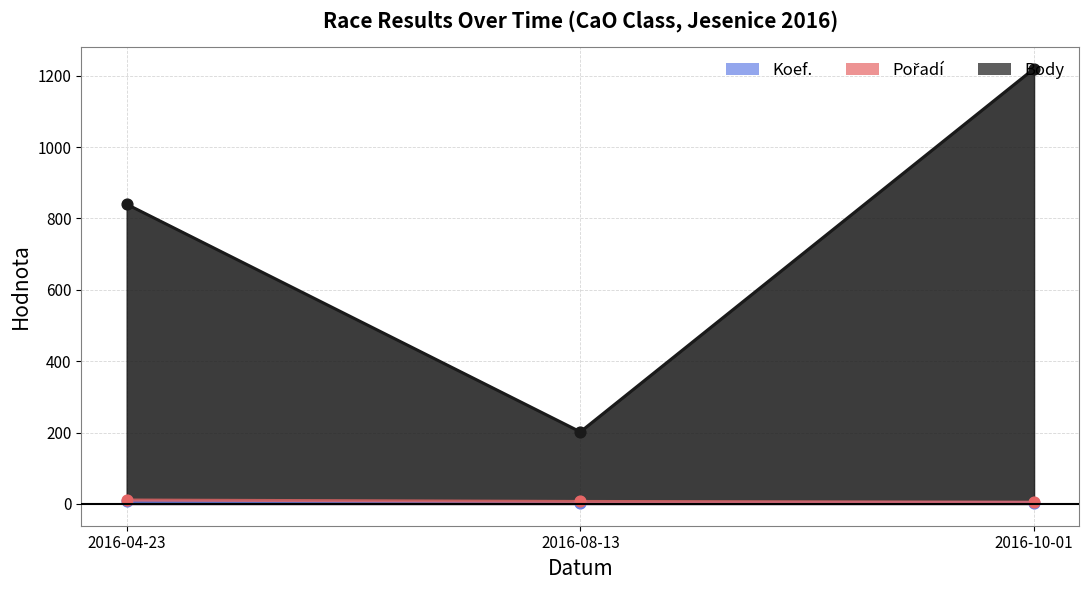

Which series has the largest total across all categories?

Body